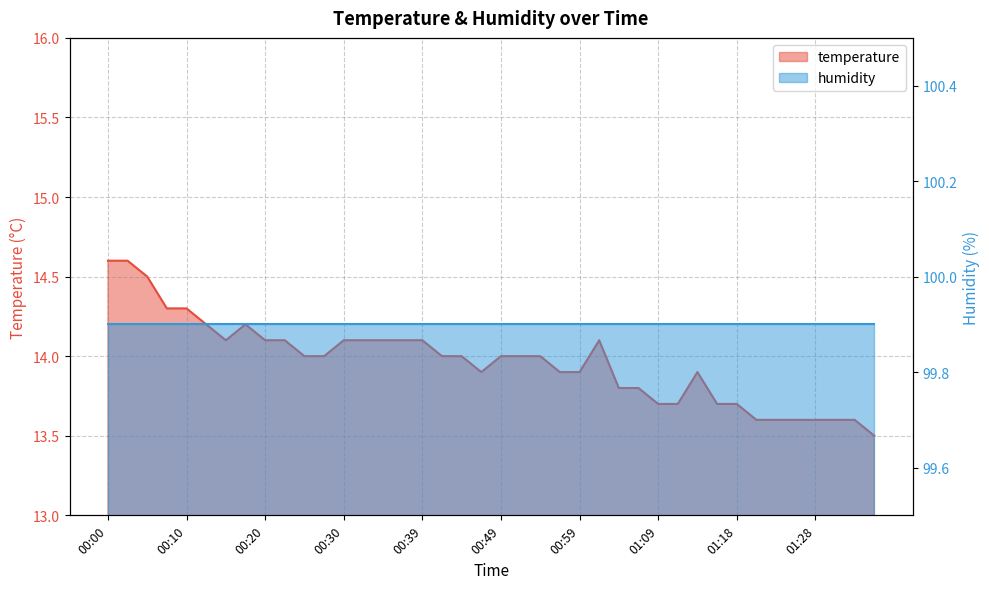

Reading left to right, extract all data points from this chart.

14.6	14.6	14.5	14.3	14.3	14.2	14.1	14.2	14.1	14.1	14.0	14.0	14.1	14.1	14.1	14.1	14.1	14.0	14.0	13.9	14.0	14.0	14.0	13.9	13.9	14.1	13.8	13.8	13.7	13.7	13.9	13.7	13.7	13.6	13.6	13.6	13.6	13.6	13.6	13.5